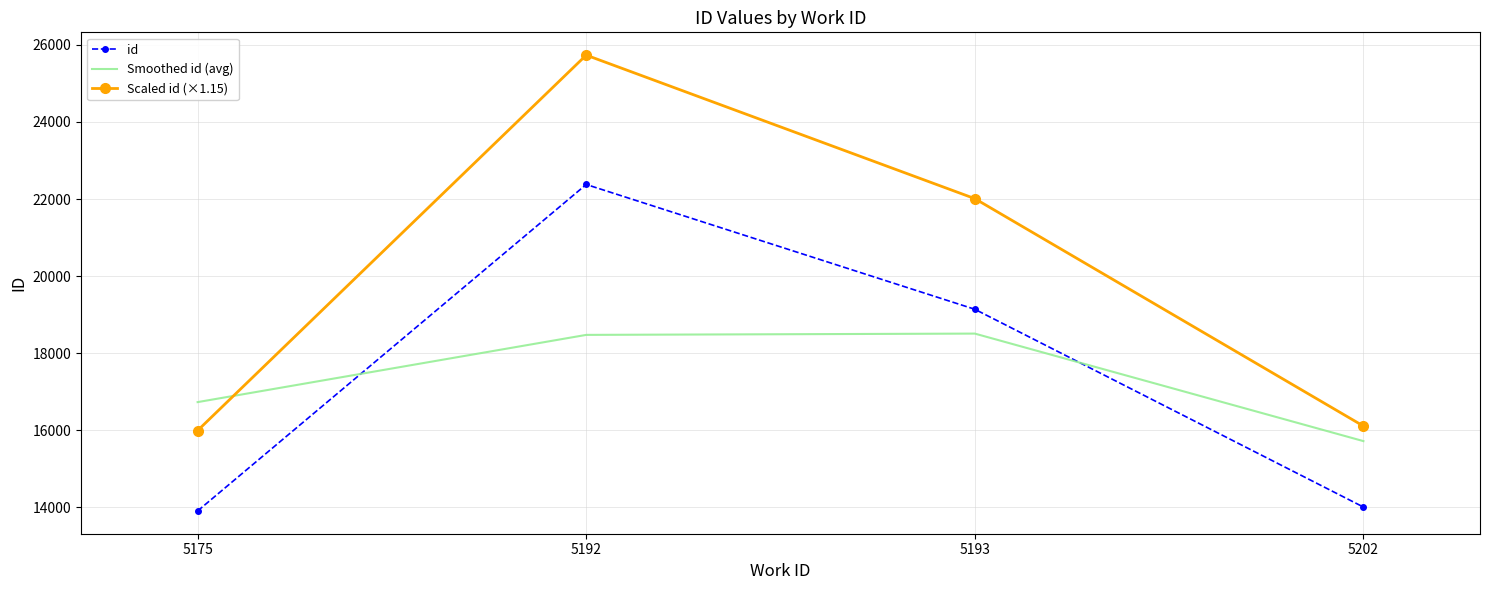

Where is id nearest to the value 18141?

5193